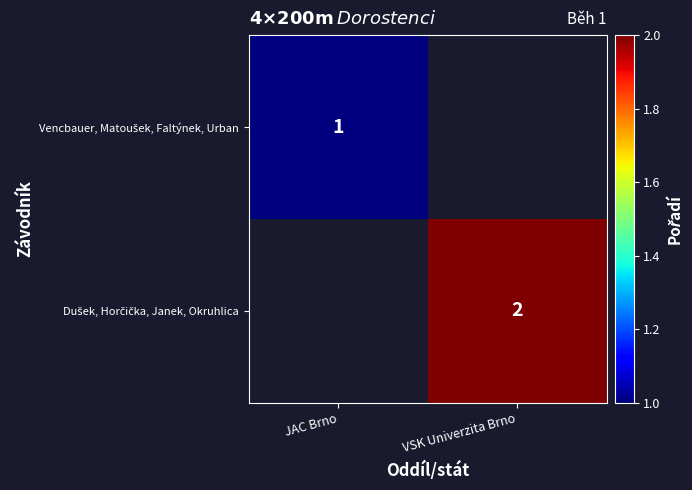

At which label is Vencbauer, Matoušek, Faltýnek, Urban closest to 1?

JAC Brno